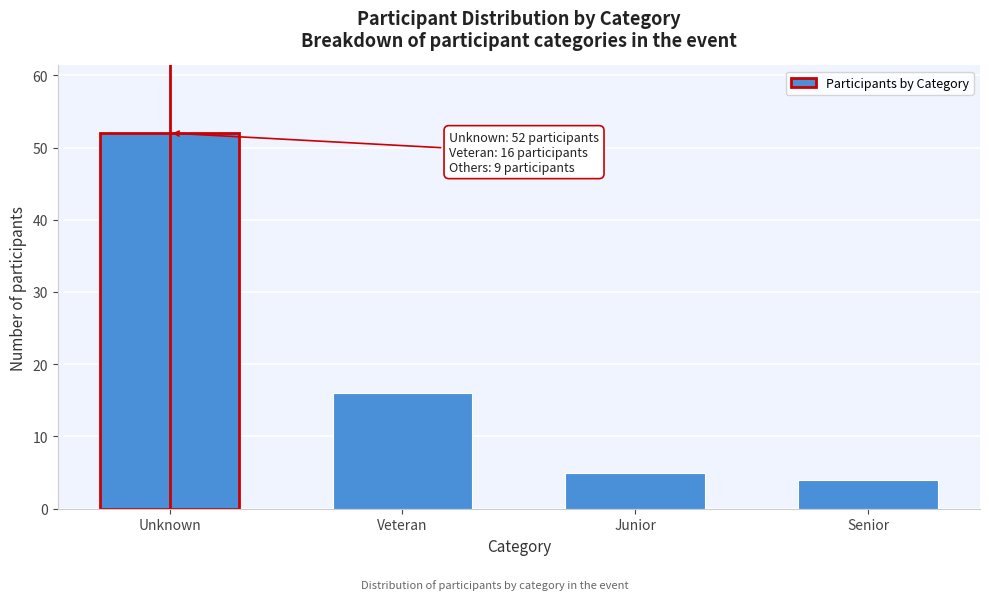

Reading right to left, what are all the values shown in this chart?

Senior=4	Junior=5	Veteran=16	Unknown=52